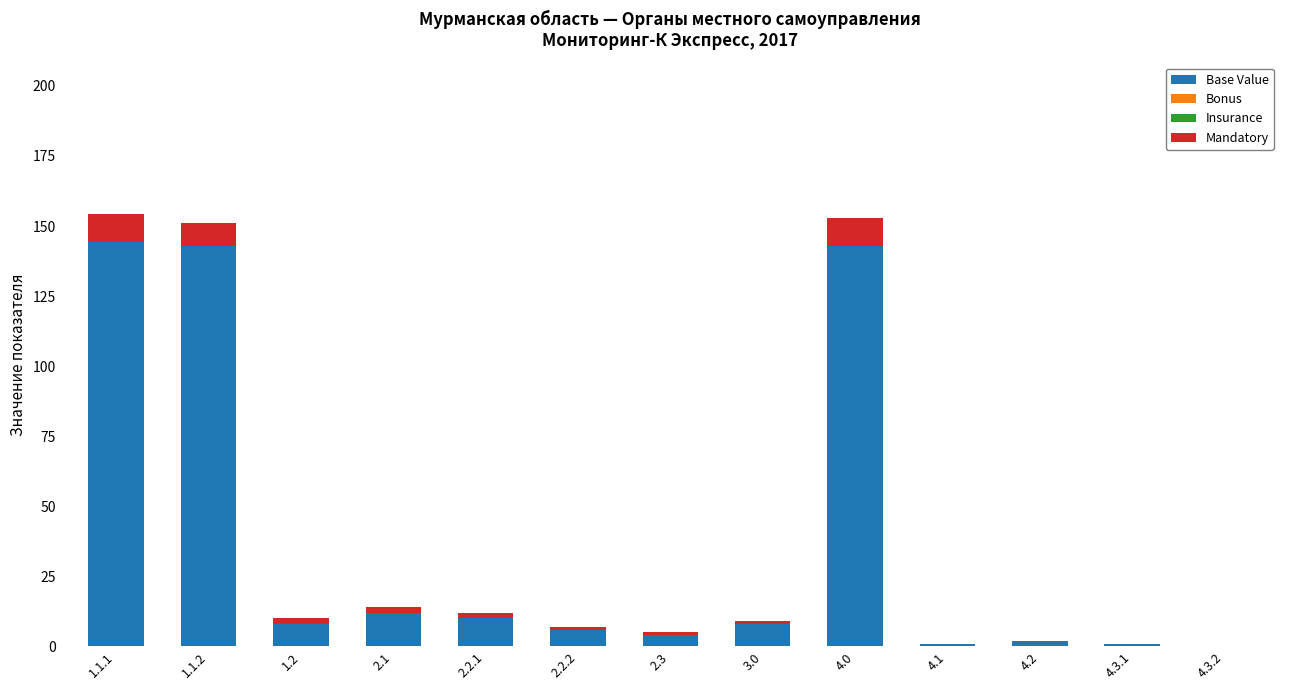

Reading left to right, list the values for the Base Value series.

1.1.1=144.3	1.1.2=143.0	1.2=8.0	2.1=12.0	2.2.1=10.0	2.2.2=6.0	2.3=4.0	3.0=8.0	4.0=143.0	4.1=1.0	4.2=2.0	4.3.1=1.0	4.3.2=0.0